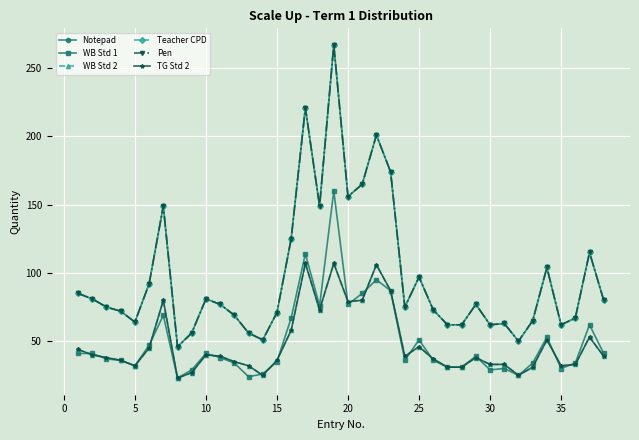

Does the chart have visible grid lines?

Yes